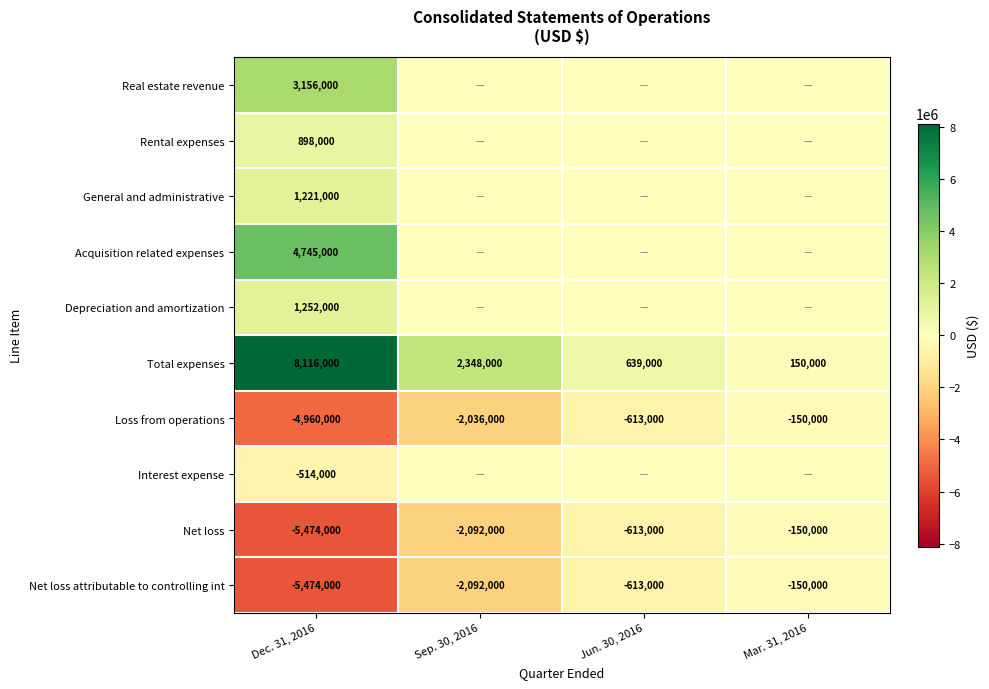

At which category does the chart reach its minimum across all series?

Dec. 31, 2016